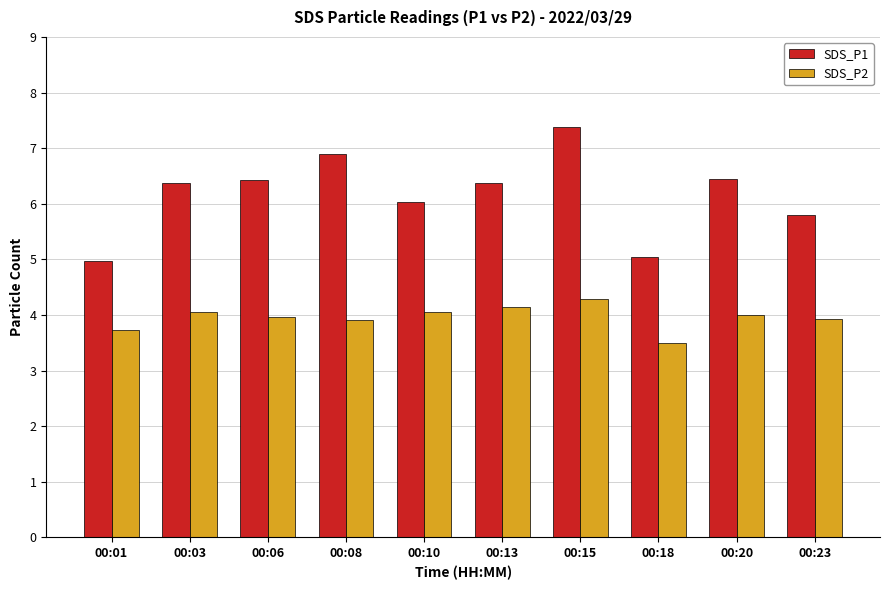

Rank the series at 00:15 from highest to lowest value.

SDS_P1, SDS_P2